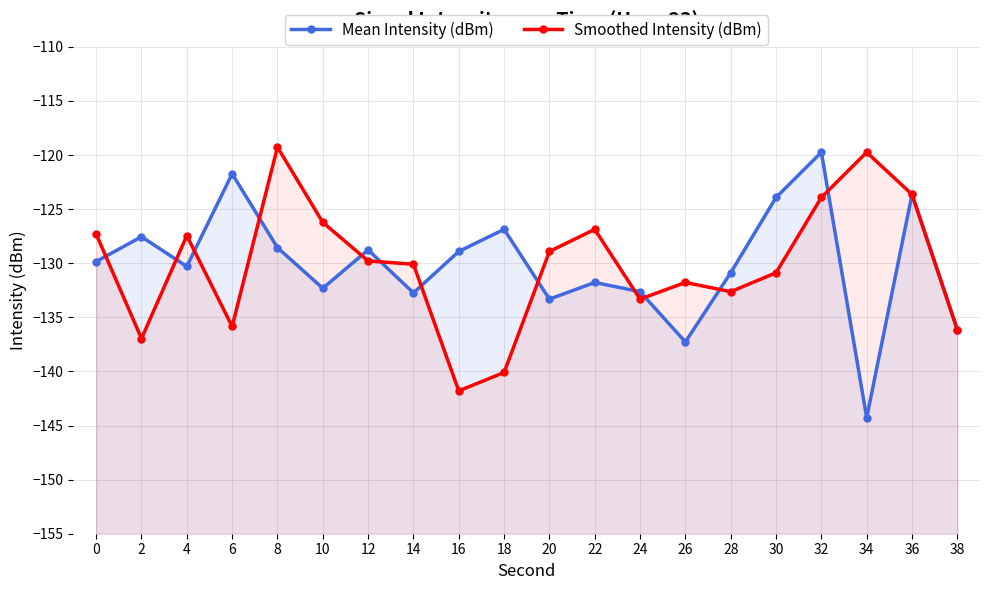

The value of Smoothed Intensity (dBm) at 22 is -126.9. True or false?

True